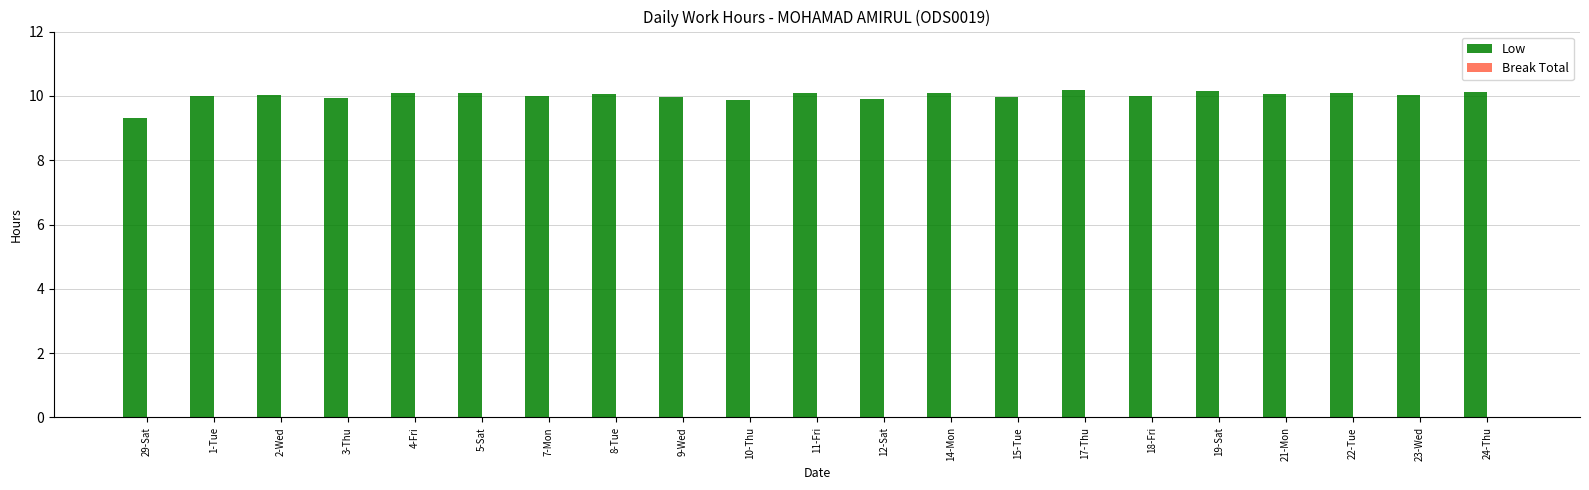

What is the label of the 19th bar from the right?

2-Wed